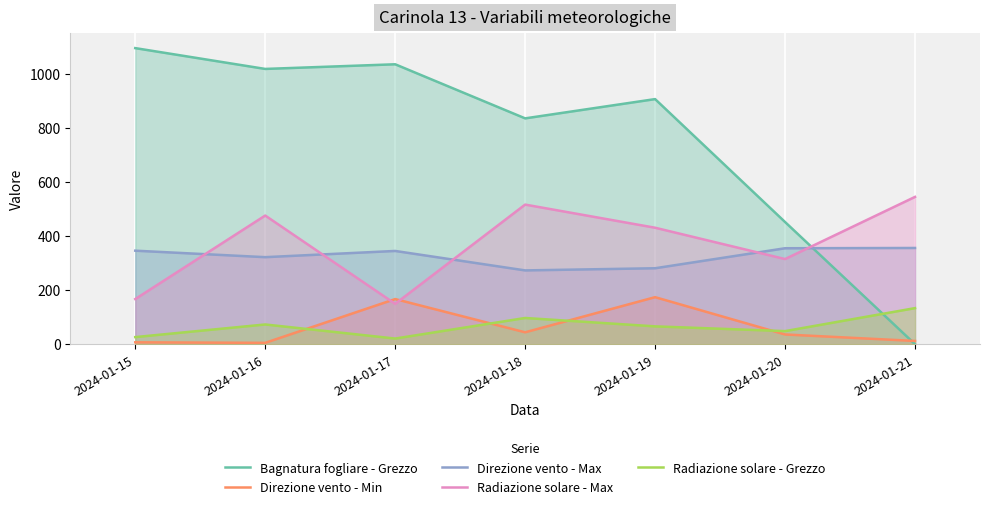

How many data points in Bagnatura fogliare - Grezzo are above 906?

4